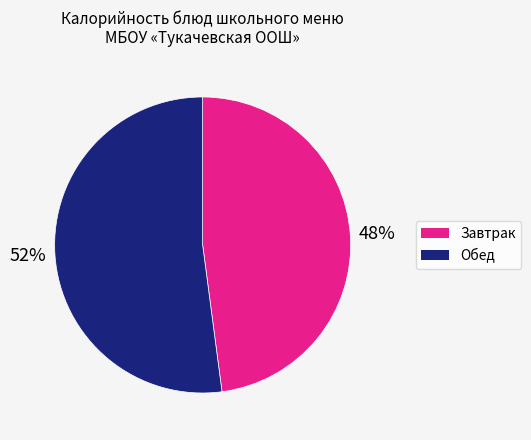

Count the number of slices in the pie.

2